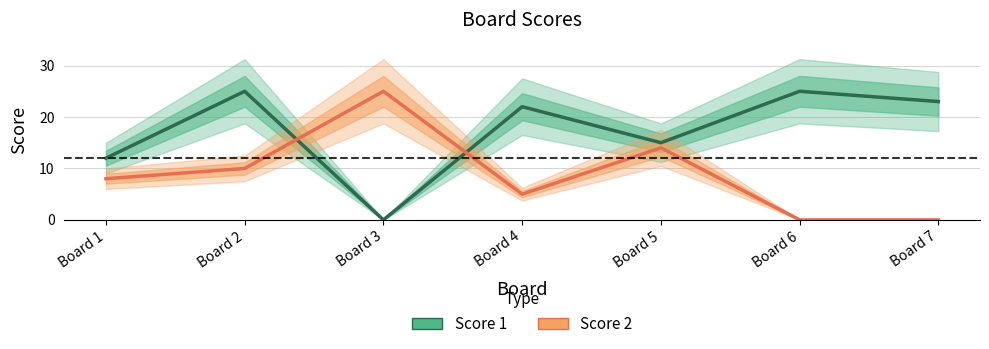

What is the difference between the Score 2 values at Board 6 and Board 4?

5